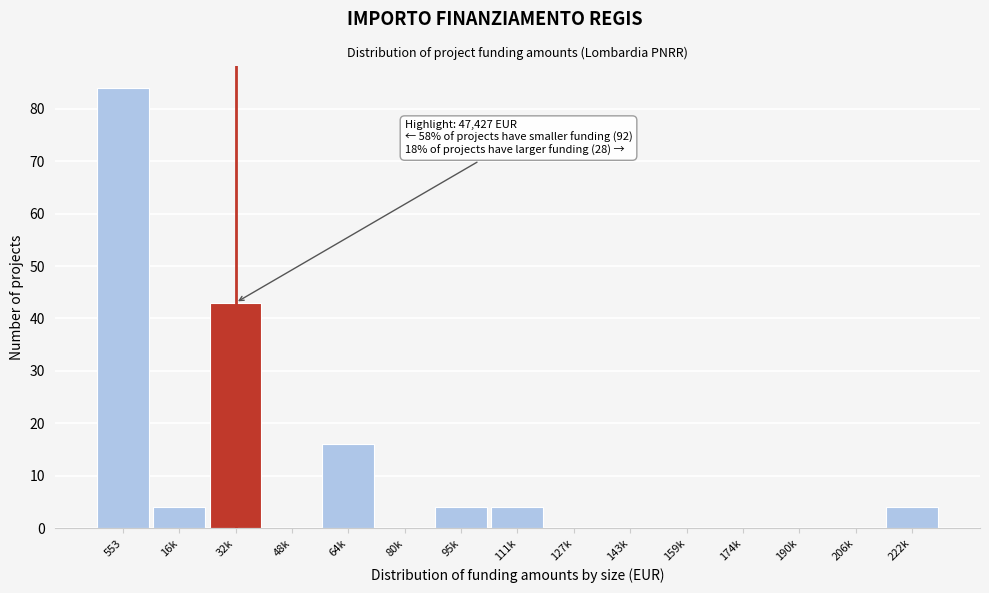

What is the ratio of the value at 553 to the value at 222k?

21.0